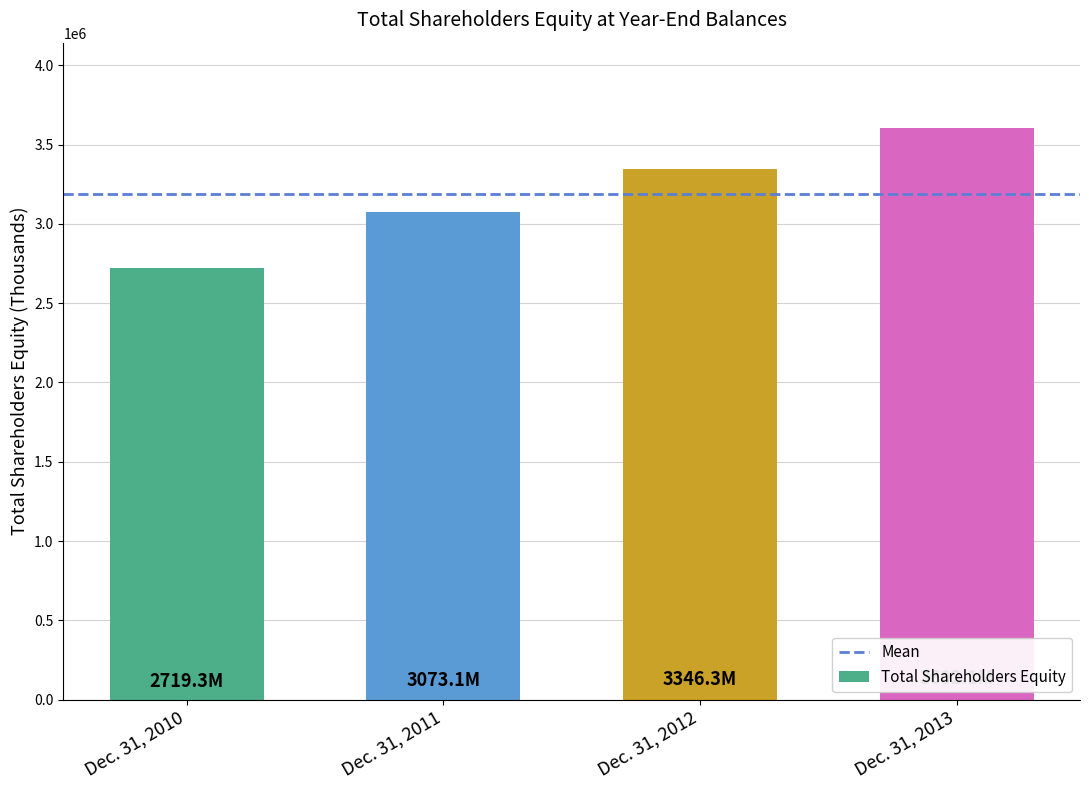

Are the bars grouped side by side (vs. stacked)?

No